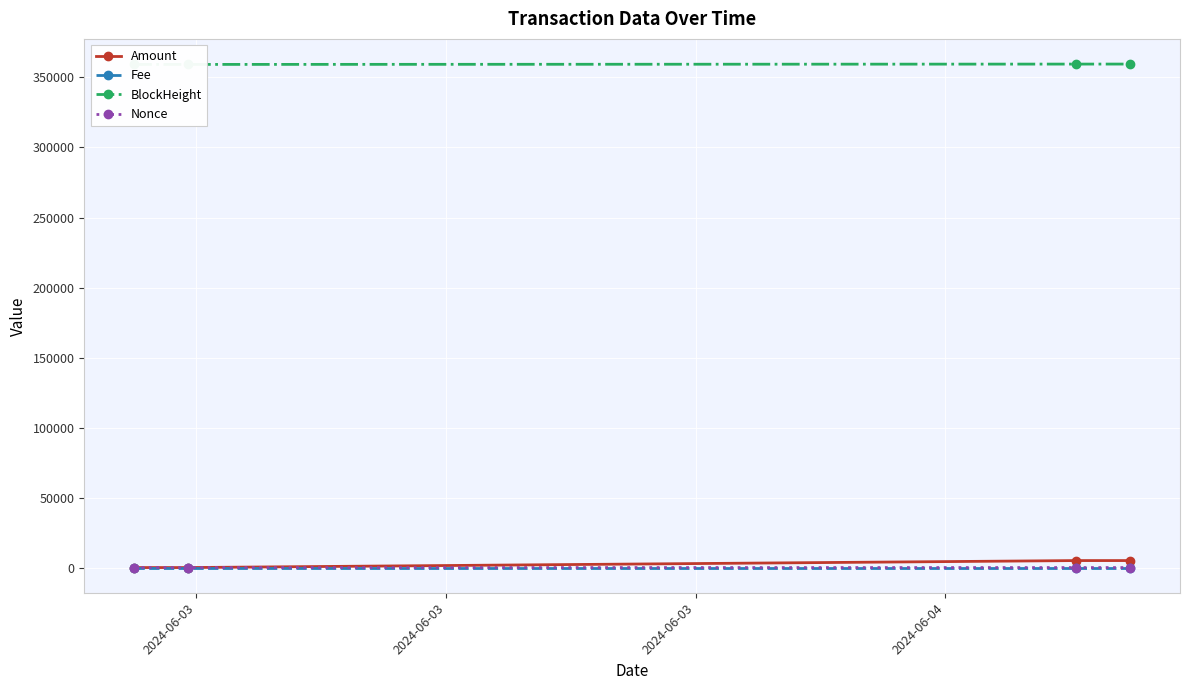

Reading right to left, list all the values displayed in this chart.

Amount: 4999.9	5000.0	8.9	10.0
Fee: 0.1	0.1	0.1	0.1
BlockHeight: 359584.0	359568.0	359325.0	359309.0
Nonce: 1.0	4.0	0.0	3.0